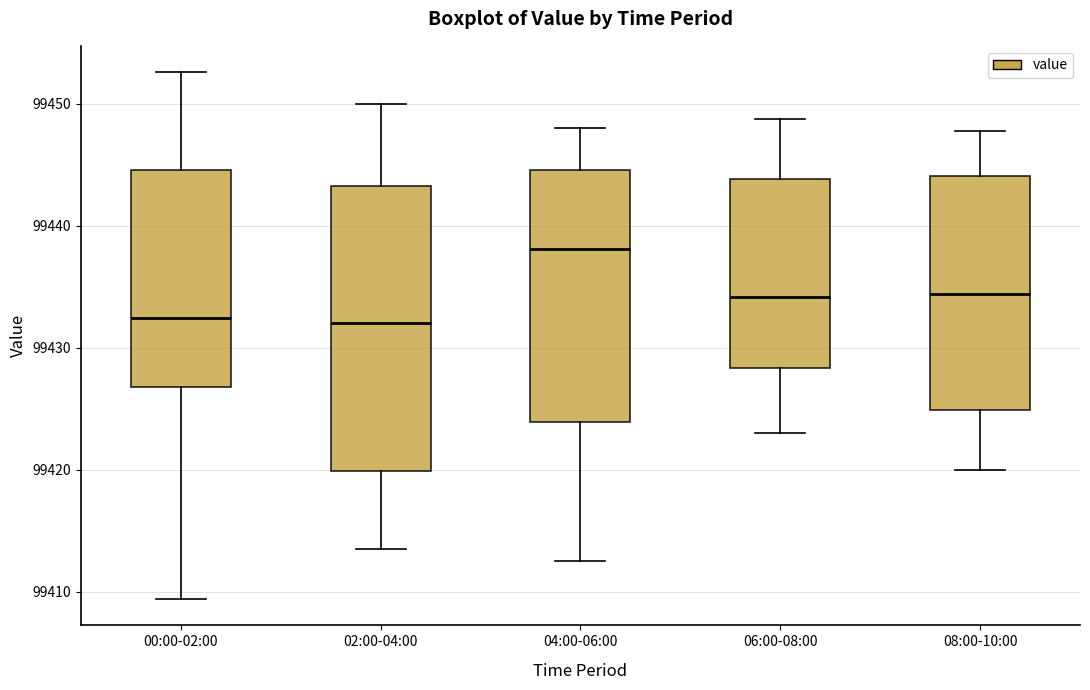

Where is the upper edge of the box for 04:00-06:00 on the y-axis? The values are not printed on the chart, so give them approximately, as read against the axis.

99445